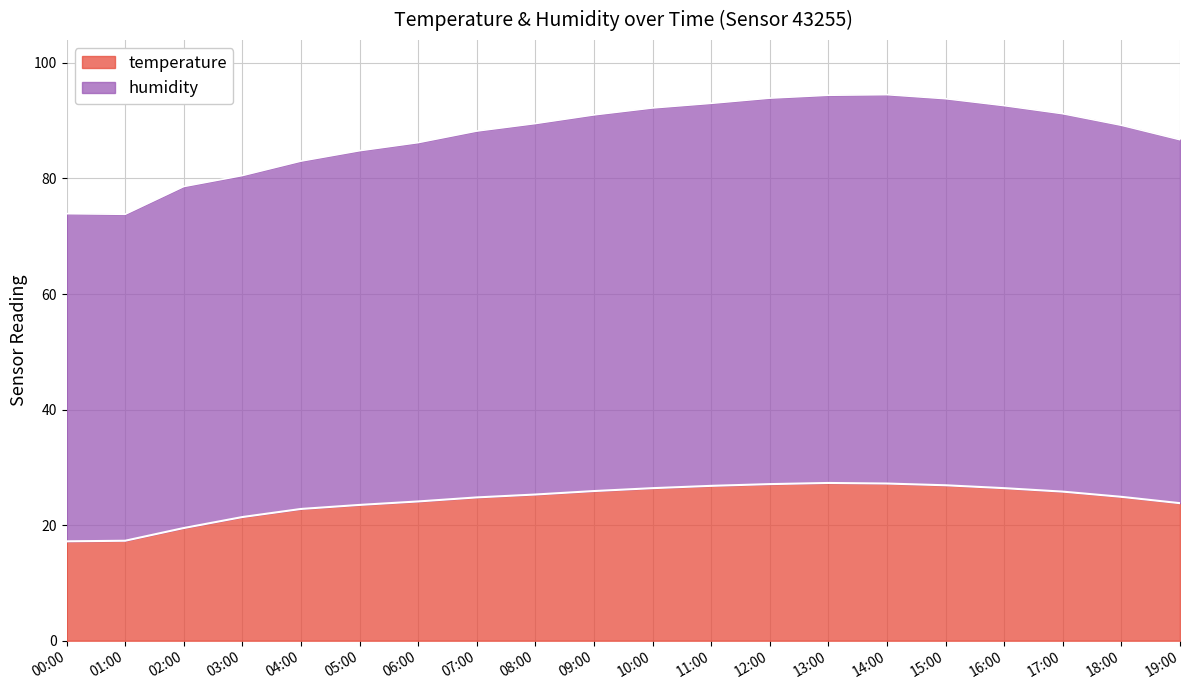

How many lines are shown in the chart?

2